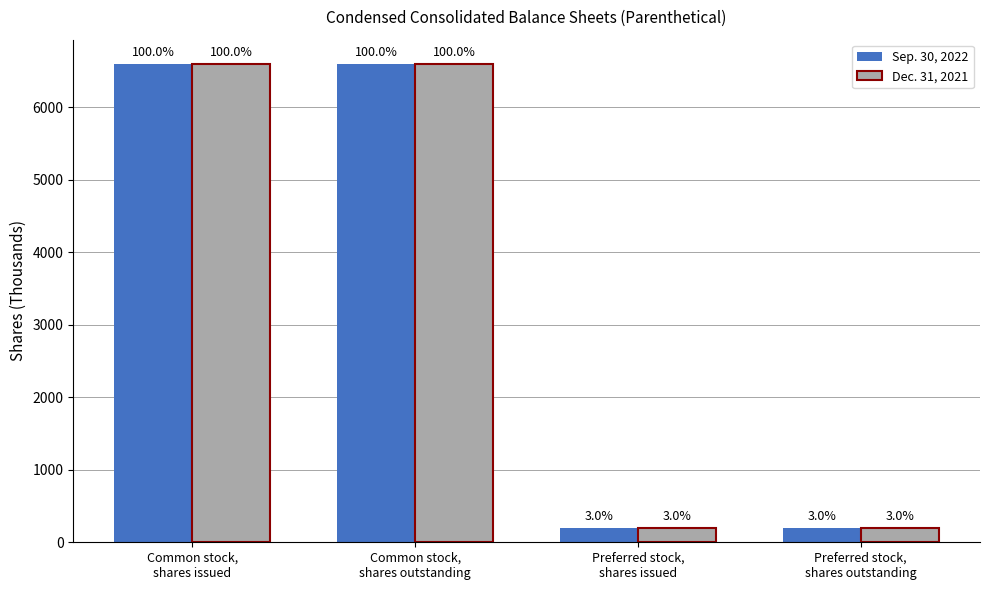

Reading right to left, transcribe all the data shown in this chart.

Sep. 30, 2022: Preferred stock,
shares outstanding=200	Preferred stock,
shares issued=200	Common stock,
shares outstanding=6604	Common stock,
shares issued=6604
Dec. 31, 2021: Preferred stock,
shares outstanding=200	Preferred stock,
shares issued=200	Common stock,
shares outstanding=6602	Common stock,
shares issued=6602